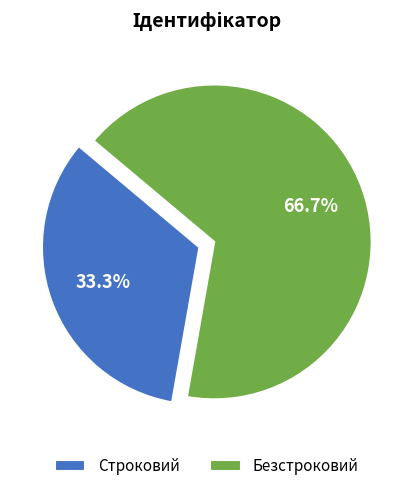

To the nearest percent, what is the combined percentage of Строковий and Безстроковий?

100%